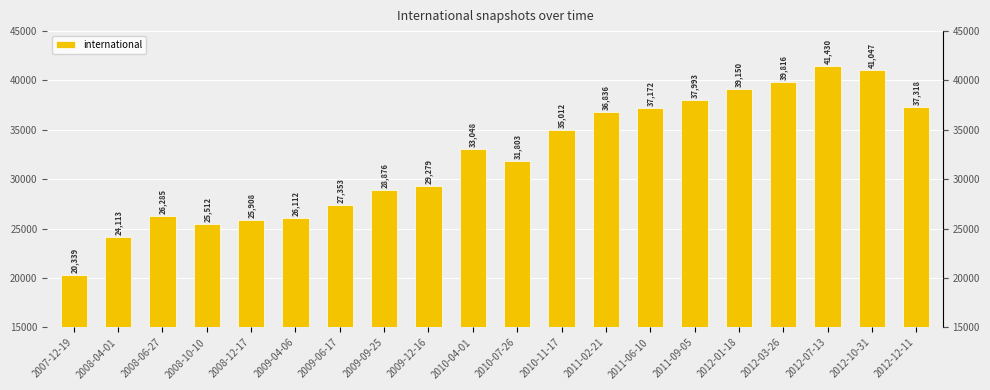

What is the approximate value at 2012-07-13?

41430